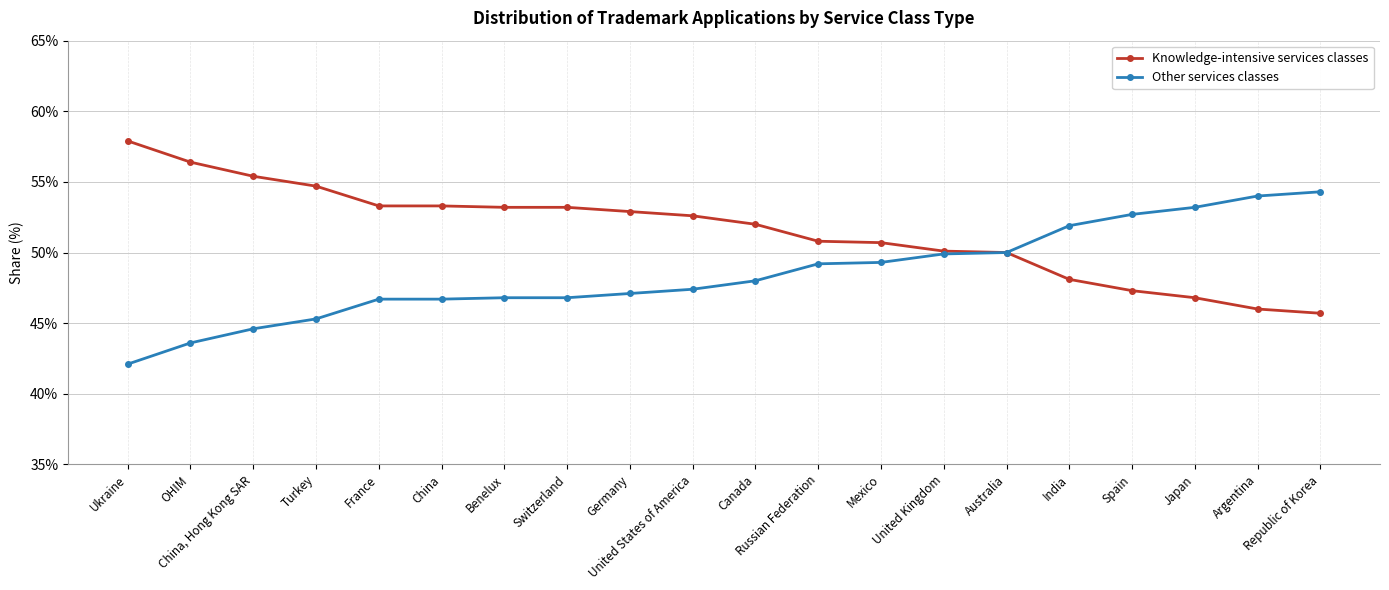

Is this an area chart (filled region under the line)?

No